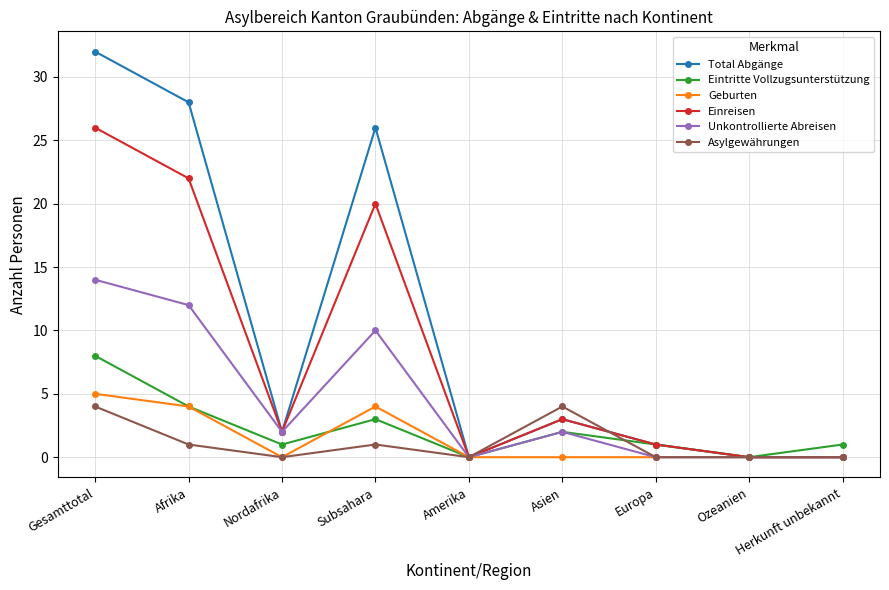

In Asylgewährungen, how many points are higher than both neighbors (excluding endpoints)?

2